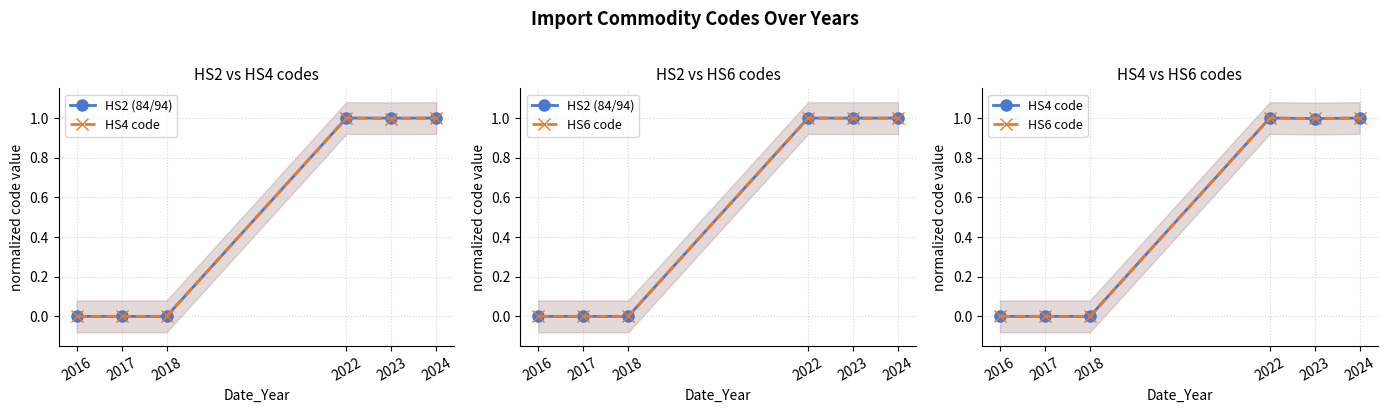

Reading left to right, what are all the values shown in this chart?

HS2 (84/94): 0.0	0.0	0.0	1.0	1.0	1.0
HS4 code: 0.0	0.0	0.0	1.0	1.0	1.0
HS6 code: 0.0	0.0	0.0	1.0	1.0	1.0